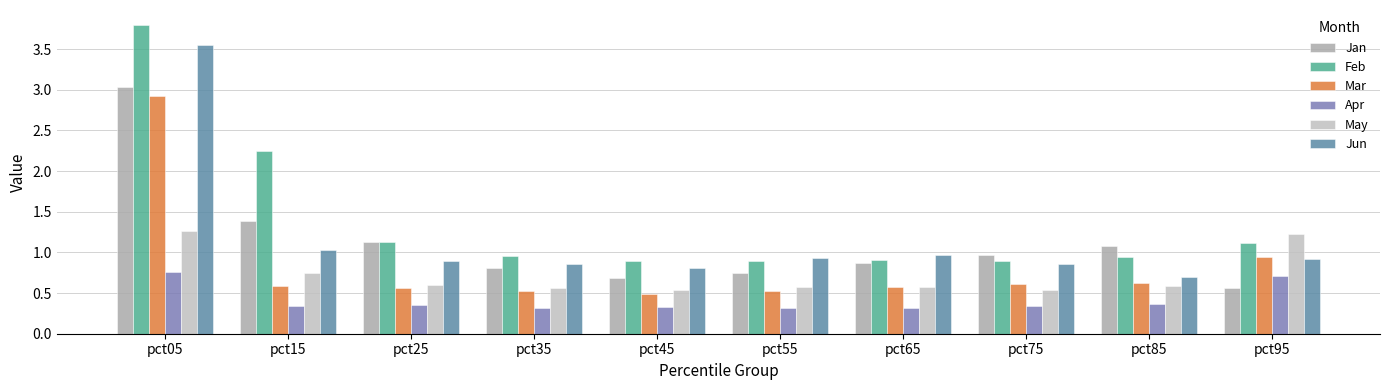

How many bars are there in each group?

6